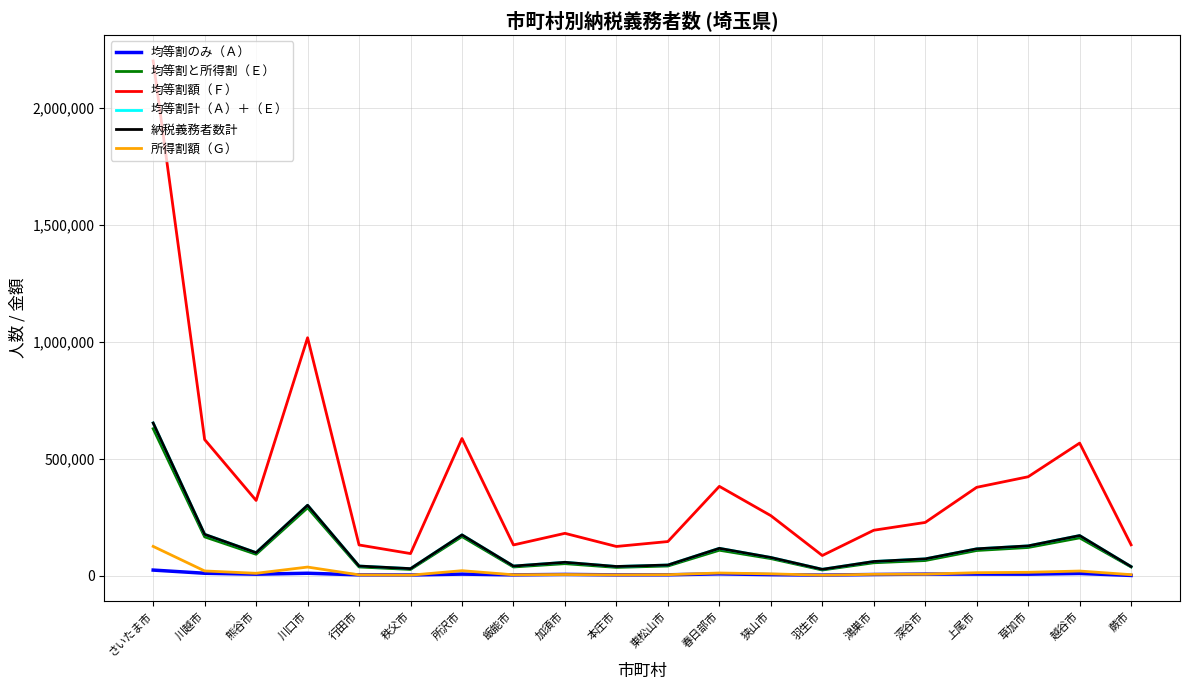

What is the lowest value of the 均等割計（Ａ）＋（Ｅ） series?

27756.0